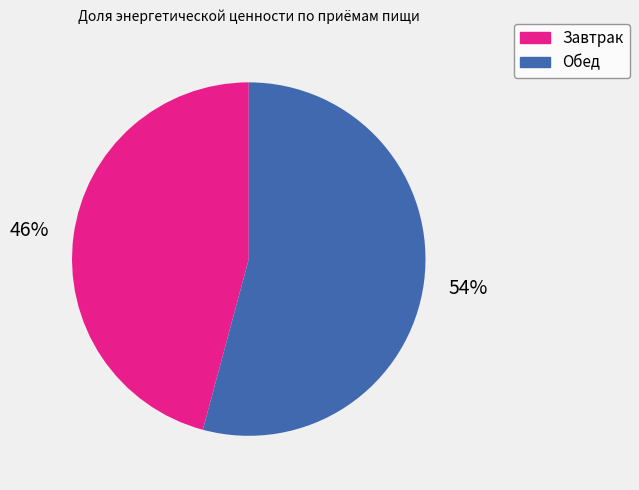

The Обед slice represents 54% of the pie. True or false?

True